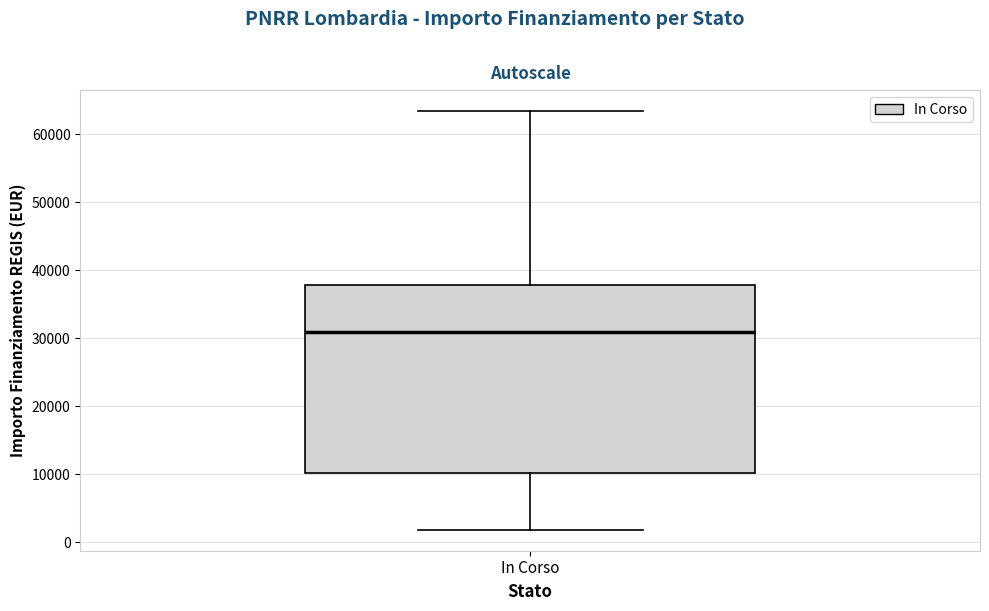

Read this box plot against the y-axis: the position of the median line, the range covered by the box, and the ends of both whiskers. The values are not printed on the chart, so give them approximately, as read against the axis.

median 31000, box 10000 to 38000, whiskers 2000 to 63000